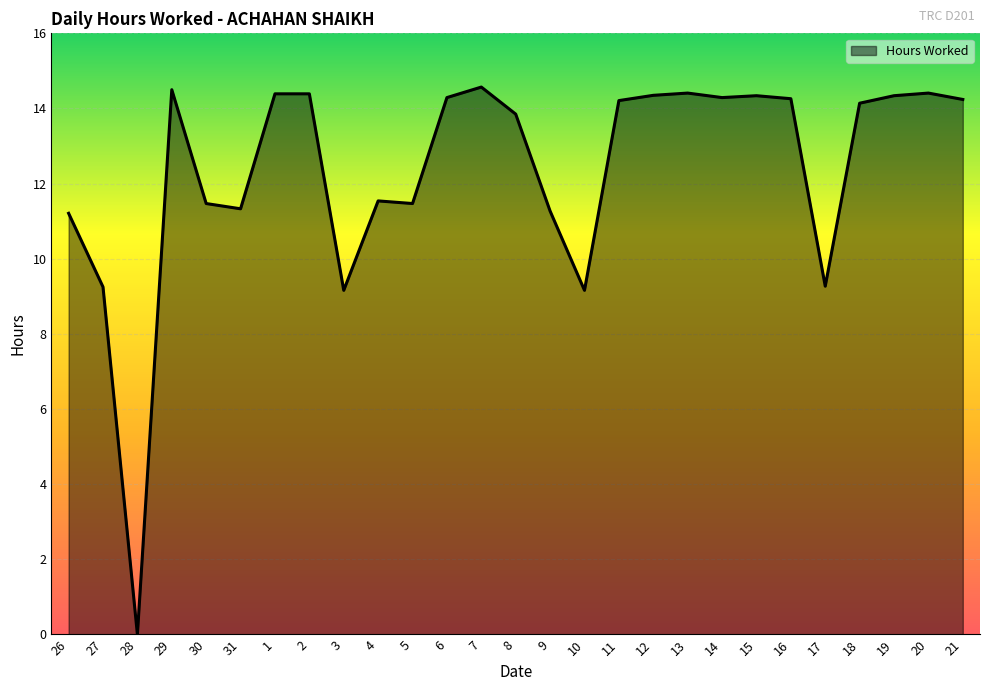

Does the chart display data point markers on the line(s)?

No